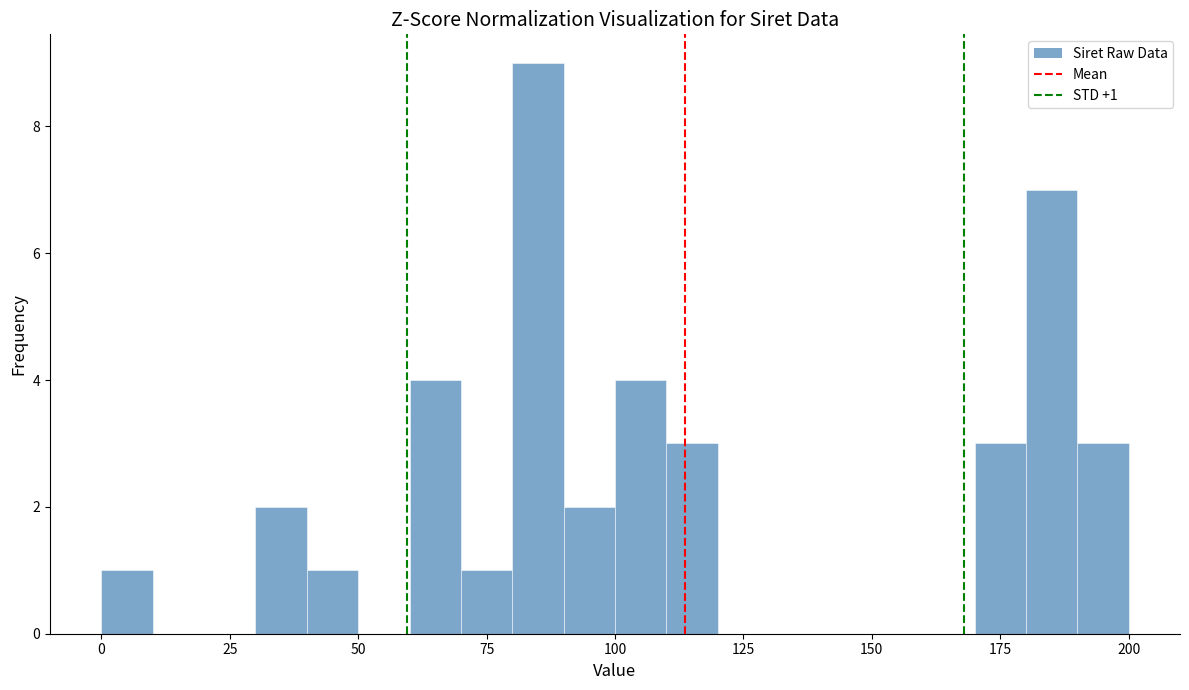

Read against the x-axis, roughly where is the centre of the tallest bar?

85